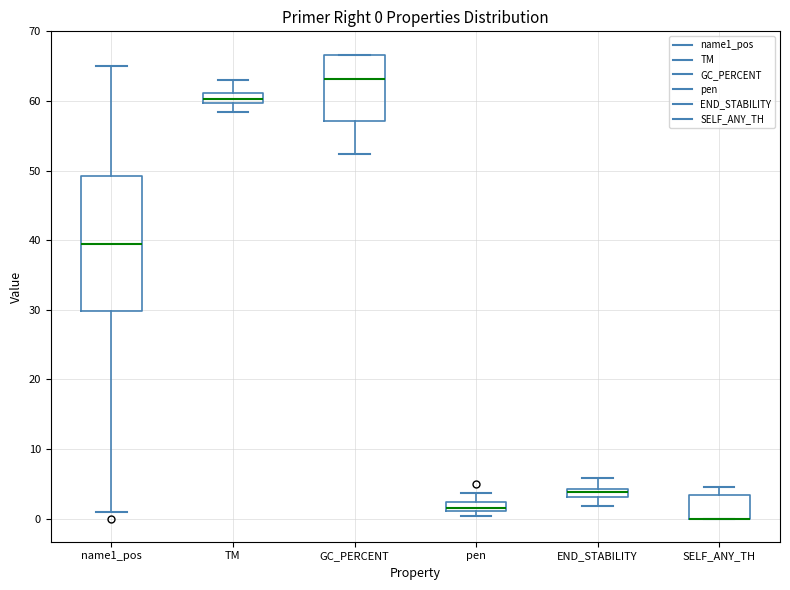

Comparing the boxes themselves (not the whiskers), which one is the tallest?

name1_pos